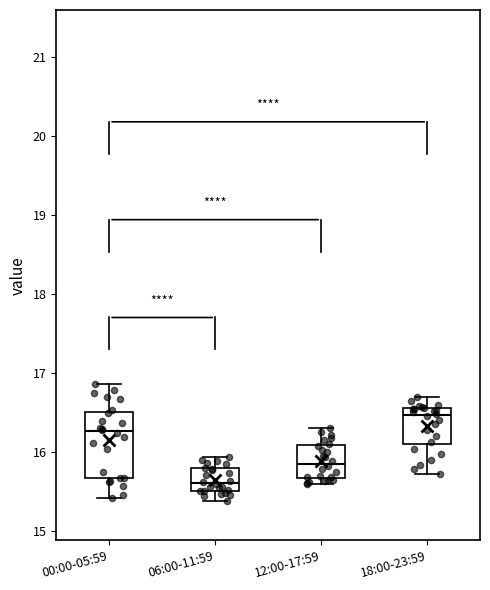

Reading left to right, transcribe this box plot: for each box, give where its median line is, the range the box spans, and where its two whiskers end, as read against the y-axis. The values are not printed on the chart, so give them approximately, as read against the axis.

00:00-05:59: median 16.3, box 15.7 to 16.5, whiskers 15.4 to 16.9
06:00-11:59: median 15.6, box 15.5 to 15.8, whiskers 15.4 to 15.9
12:00-17:59: median 15.9, box 15.7 to 16.1, whiskers 15.6 to 16.3
18:00-23:59: median 16.5, box 16.1 to 16.6, whiskers 15.7 to 16.7